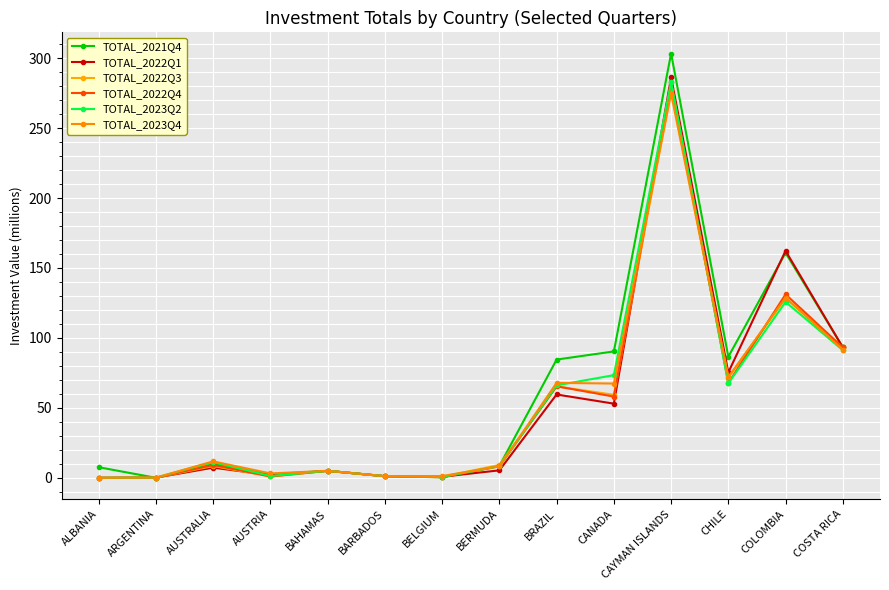

Reading left to right, transcribe all the data shown in this chart.

TOTAL_2021Q4: ALBANIA=7.6	ARGENTINA=0.0	AUSTRALIA=9.8	AUSTRIA=2.6	BAHAMAS=5.0	BARBADOS=1.2	BELGIUM=0.4	BERMUDA=8.5	BRAZIL=84.5	CANADA=90.4	CAYMAN ISLANDS=303.3	CHILE=86.5	COLOMBIA=160.9	COSTA RICA=93.3
TOTAL_2022Q1: ALBANIA=0.0	ARGENTINA=0.2	AUSTRALIA=7.3	AUSTRIA=1.9	BAHAMAS=5.0	BARBADOS=1.2	BELGIUM=0.8	BERMUDA=5.4	BRAZIL=59.6	CANADA=53.0	CAYMAN ISLANDS=286.3	CHILE=75.4	COLOMBIA=162.3	COSTA RICA=93.2
TOTAL_2022Q3: ALBANIA=0.0	ARGENTINA=0.1	AUSTRALIA=8.4	AUSTRIA=1.0	BAHAMAS=5.0	BARBADOS=1.2	BELGIUM=0.7	BERMUDA=9.2	BRAZIL=65.4	CANADA=59.4	CAYMAN ISLANDS=277.4	CHILE=71.6	COLOMBIA=128.4	COSTA RICA=93.2
TOTAL_2022Q4: ALBANIA=0.0	ARGENTINA=0.1	AUSTRALIA=9.2	AUSTRIA=1.0	BAHAMAS=5.0	BARBADOS=1.2	BELGIUM=0.4	BERMUDA=8.2	BRAZIL=65.4	CANADA=58.1	CAYMAN ISLANDS=283.1	CHILE=67.8	COLOMBIA=131.2	COSTA RICA=93.2
TOTAL_2023Q2: ALBANIA=0.0	ARGENTINA=0.1	AUSTRALIA=11.3	AUSTRIA=1.3	BAHAMAS=5.0	BARBADOS=1.2	BELGIUM=0.6	BERMUDA=8.3	BRAZIL=66.1	CANADA=73.4	CAYMAN ISLANDS=282.9	CHILE=67.5	COLOMBIA=125.7	COSTA RICA=91.3
TOTAL_2023Q4: ALBANIA=0.0	ARGENTINA=0.1	AUSTRALIA=11.7	AUSTRIA=3.1	BAHAMAS=5.0	BARBADOS=1.2	BELGIUM=1.2	BERMUDA=8.3	BRAZIL=67.9	CANADA=67.4	CAYMAN ISLANDS=274.7	CHILE=72.1	COLOMBIA=128.8	COSTA RICA=91.6